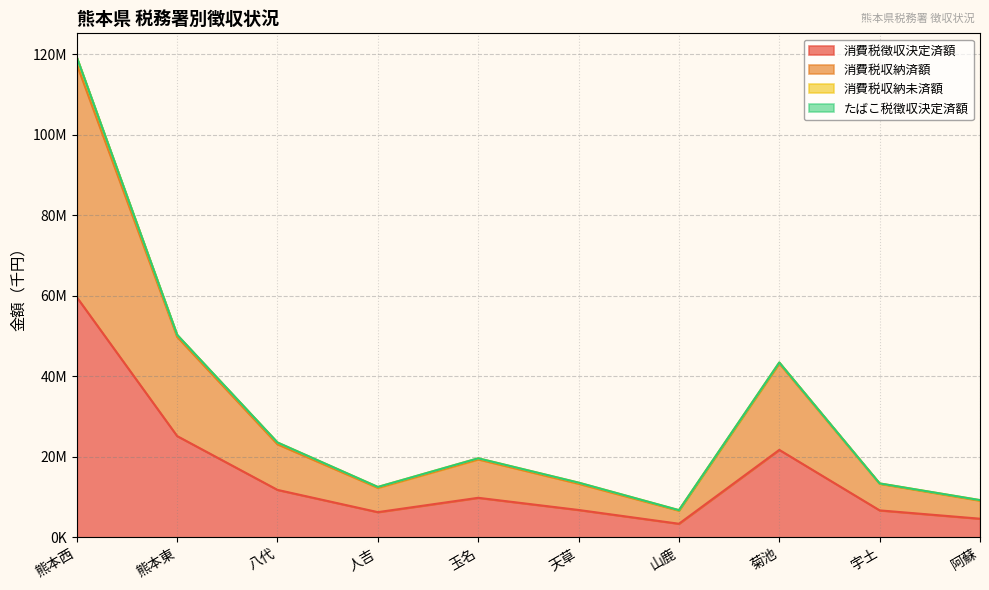

What is the label of the 8th point from the left?

菊池